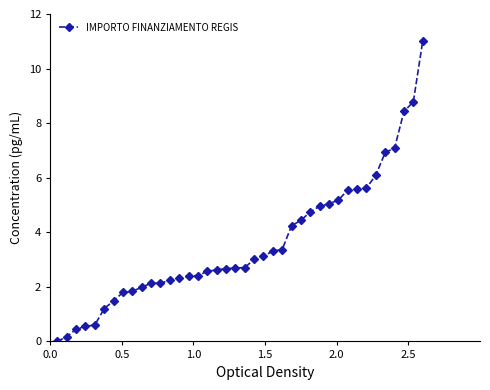

What is the value of the 15th point from the left?

2.4